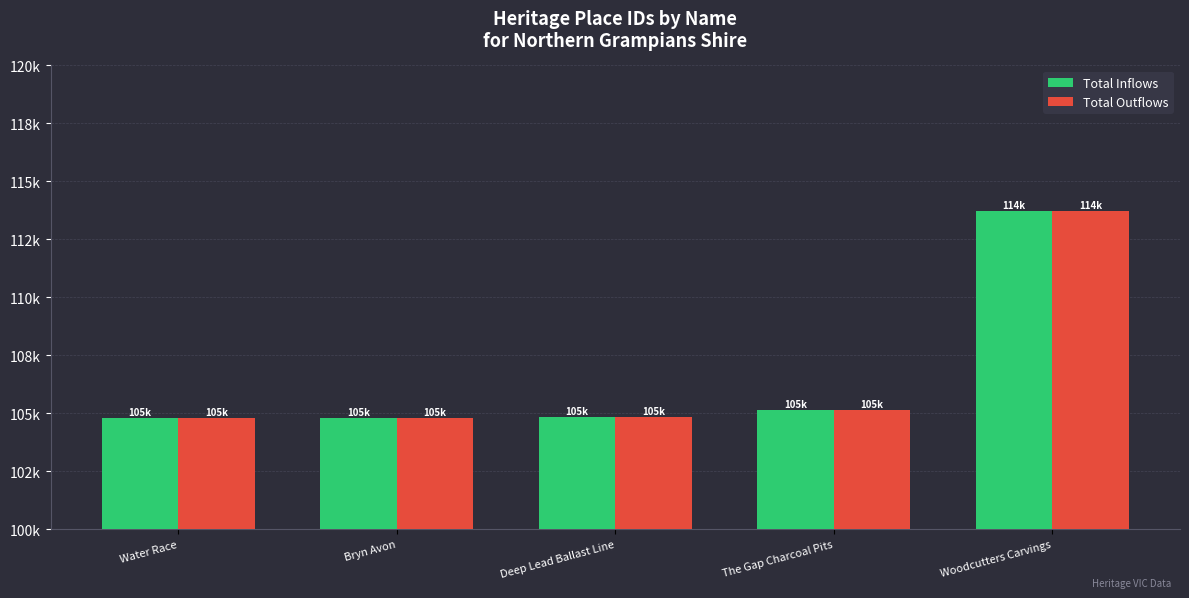

Are the bars horizontal?

No